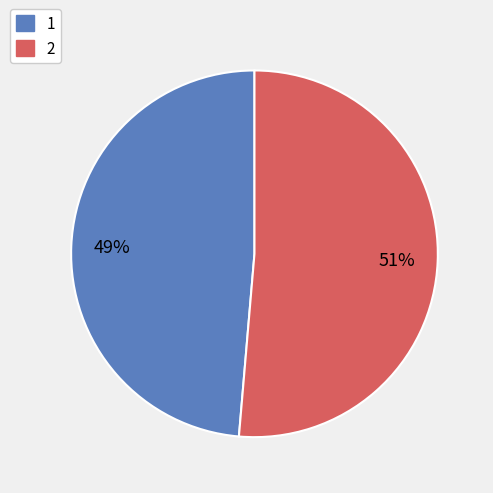

Rank the categories by value from highest to lowest.

2, 1